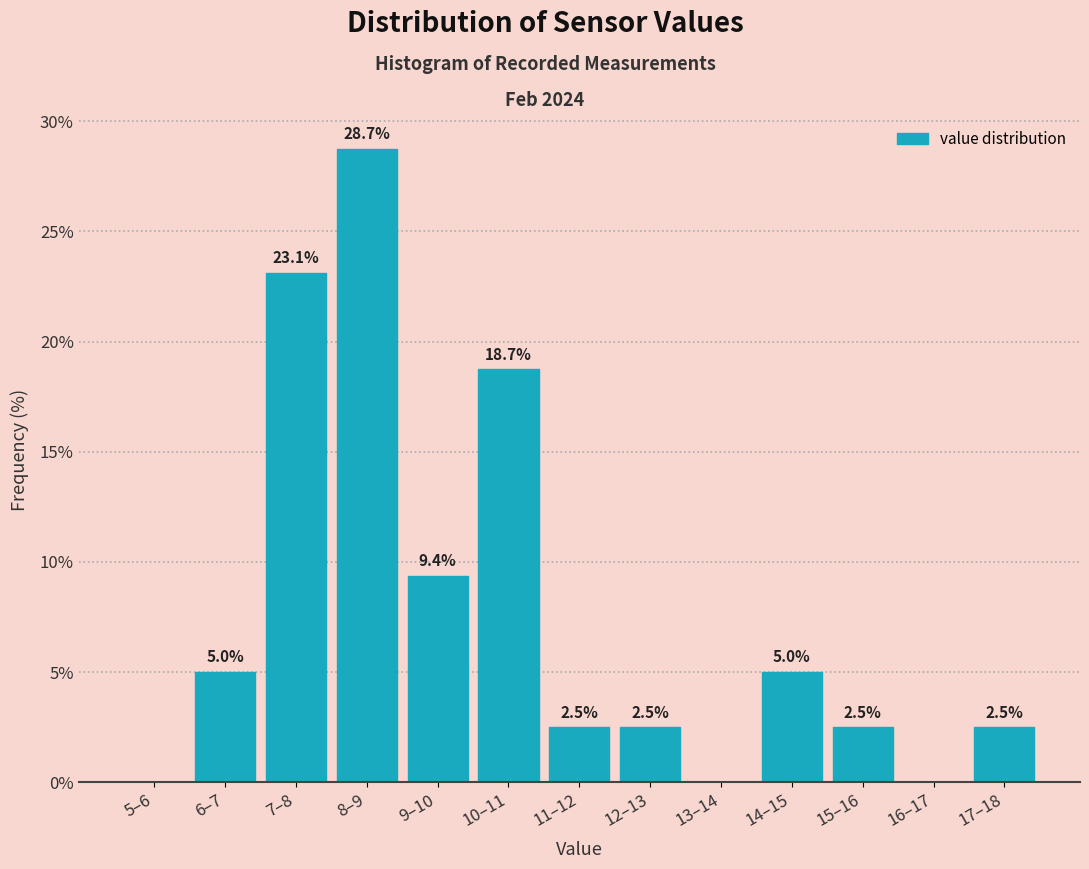

Where is the data nearest to the value 14?

9–10